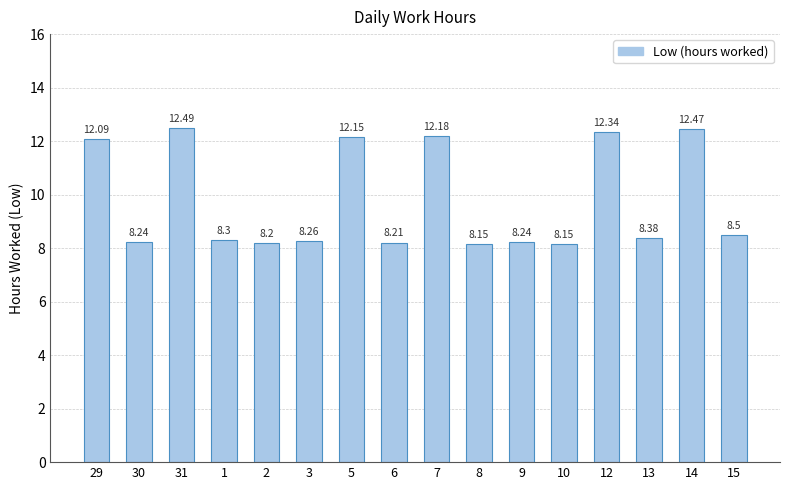

Where is the data nearest to the value 10?

15